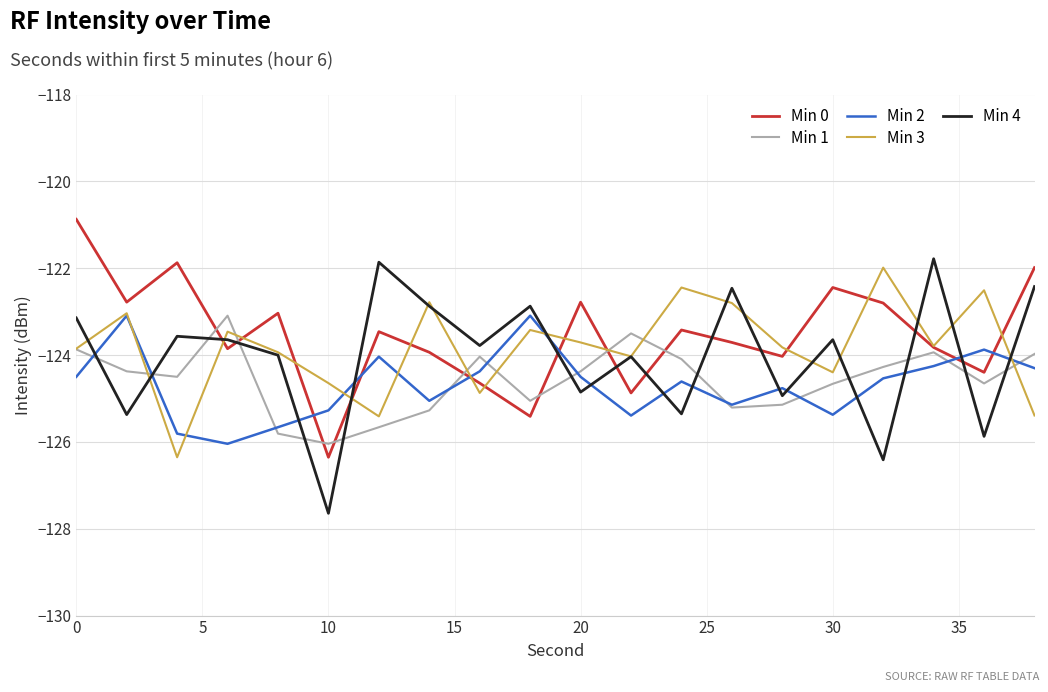

Does the chart have visible grid lines?

Yes